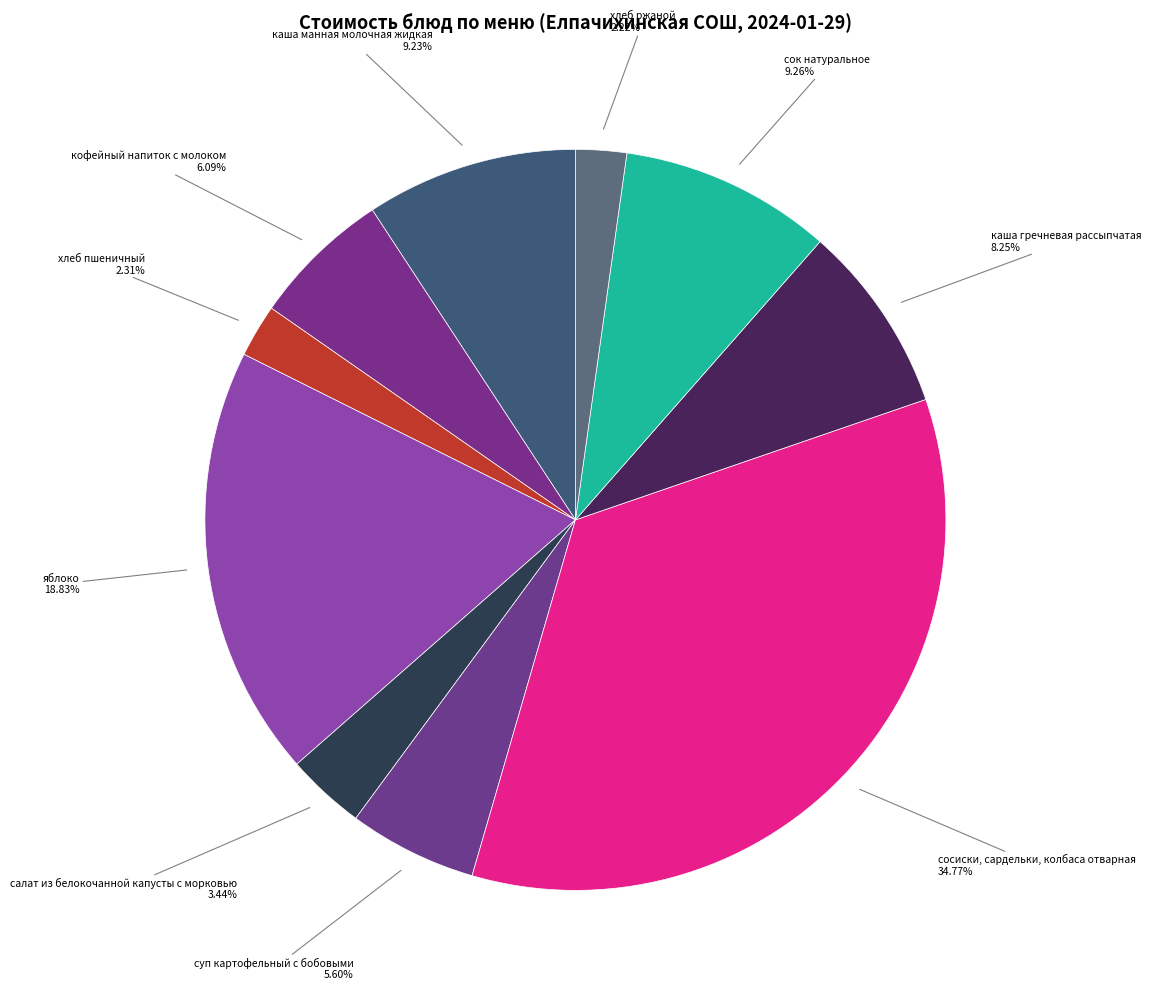

How many slices are in this pie chart?

10